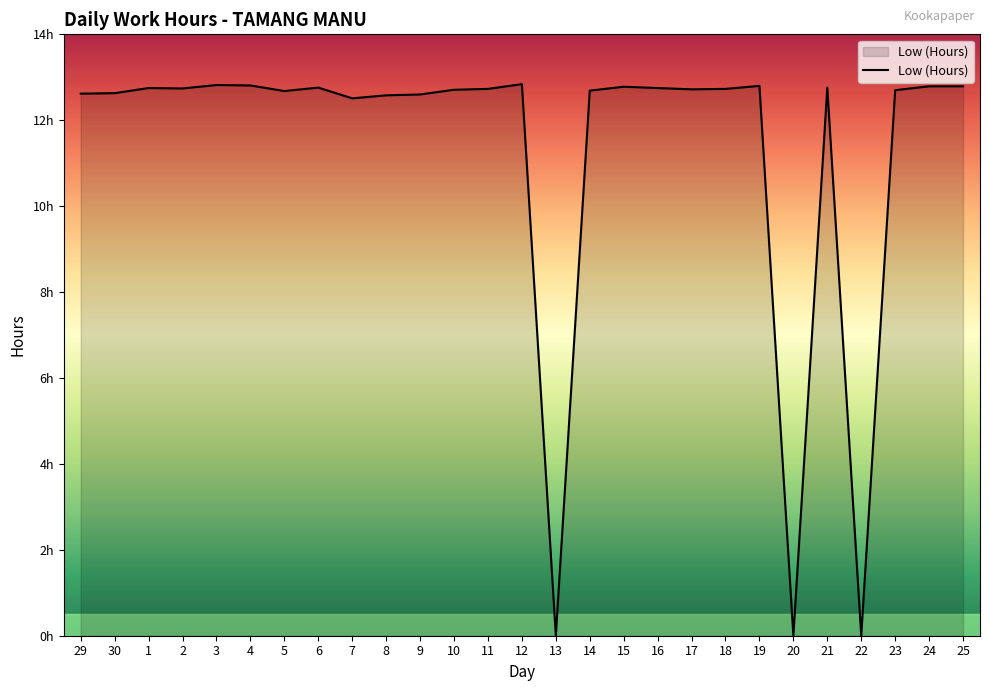

The value at 21 is 4.3. True or false?

False